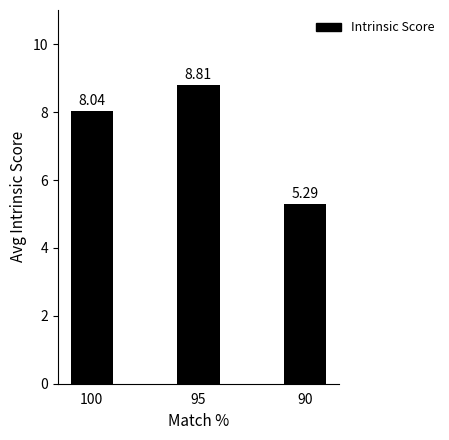

What is the difference between the maximum and minimum values?

3.5